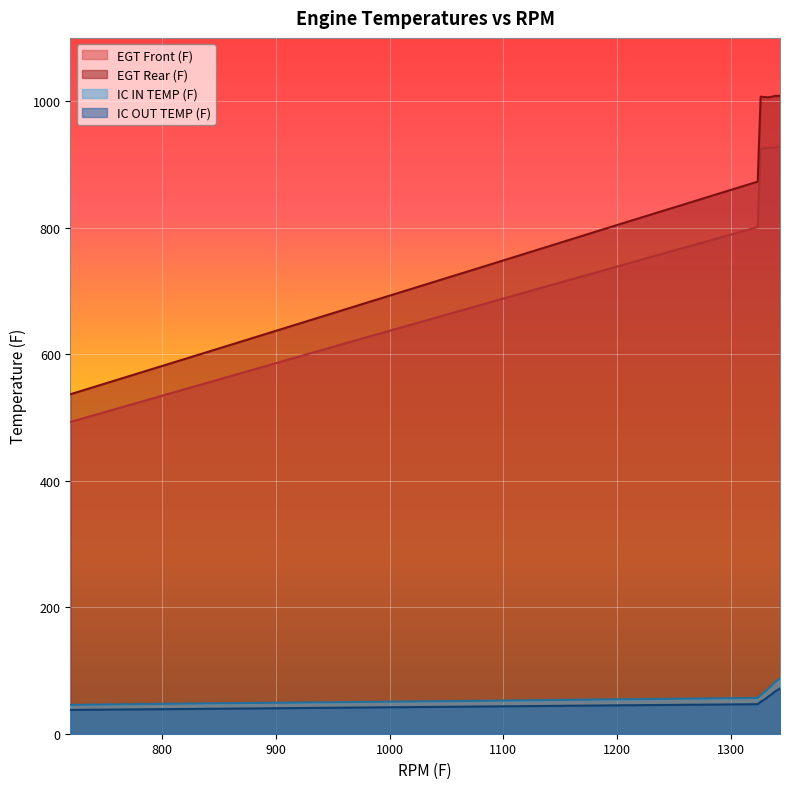

True or false: EGT Rear (F) and IC IN TEMP (F) cross at least once.

False